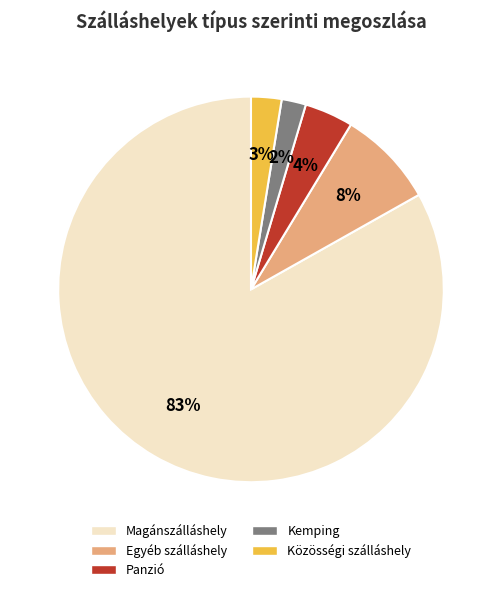

Which category has the biggest portion of the pie?

Magánszálláshely